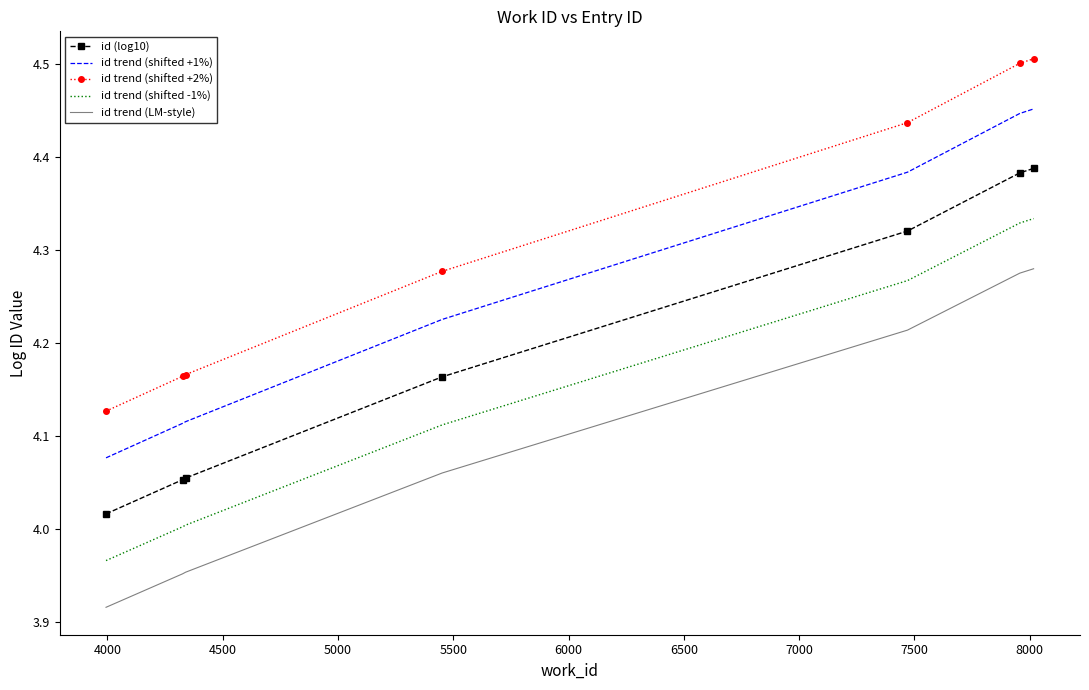

Rank the series by their maximum value, from lowest to highest.

id trend (LM-style), id trend (shifted -1%), id (log10), id trend (shifted +1%), id trend (shifted +2%)